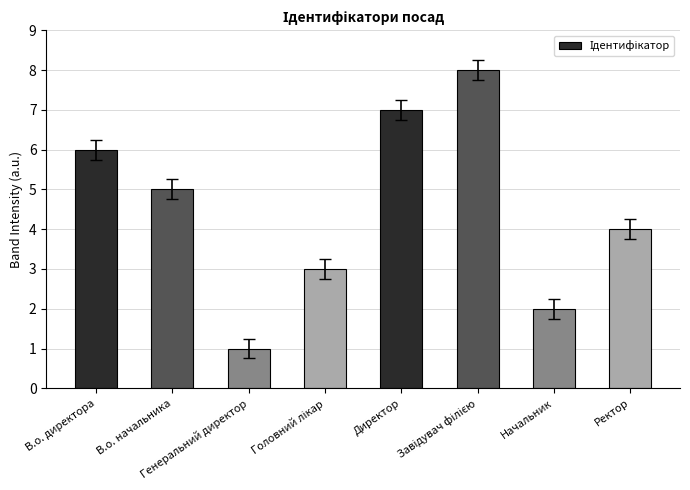

Does the chart contain any negative values?

No